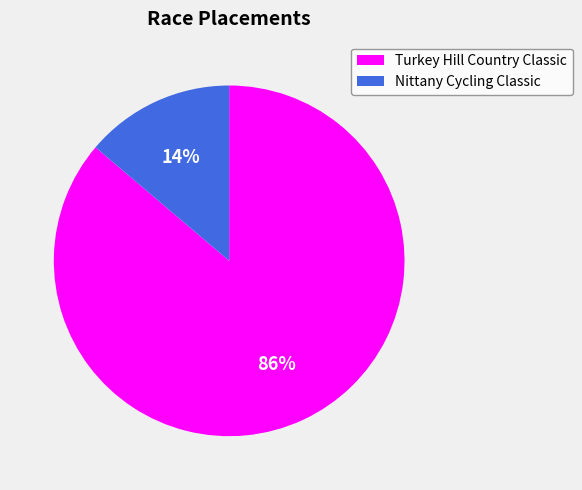

What percentage is the Nittany Cycling Classic slice, to the nearest percent?

14%